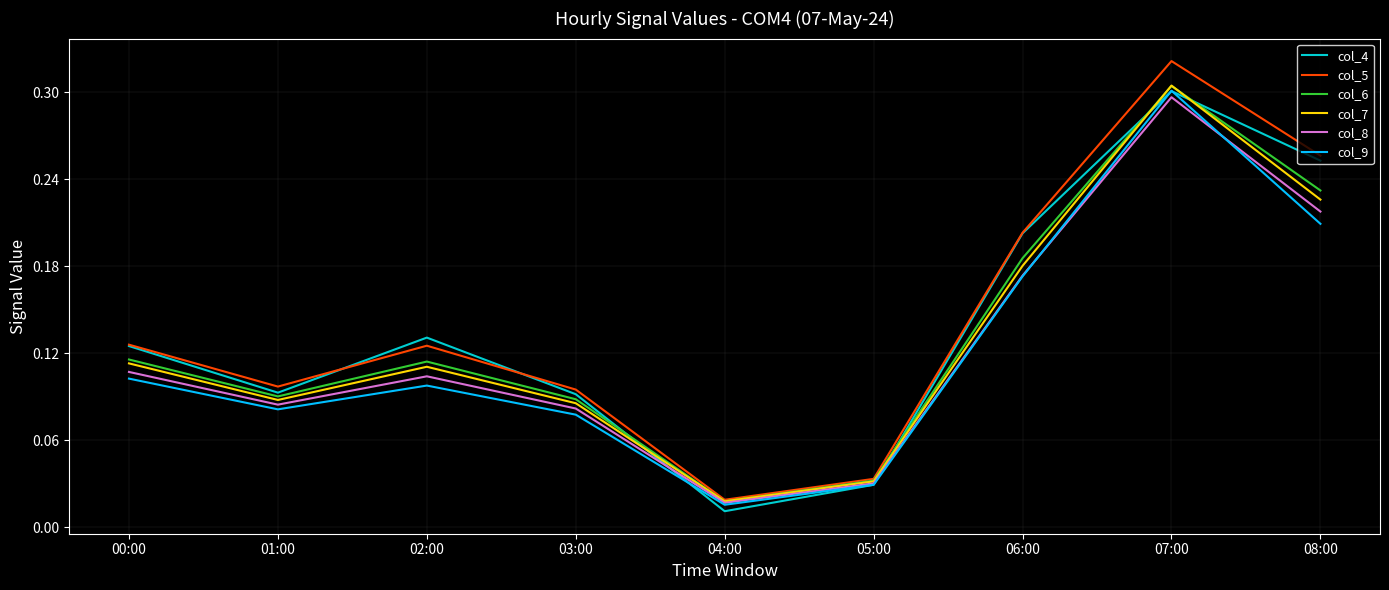

At which label is col_6 closest to 0?

04:00